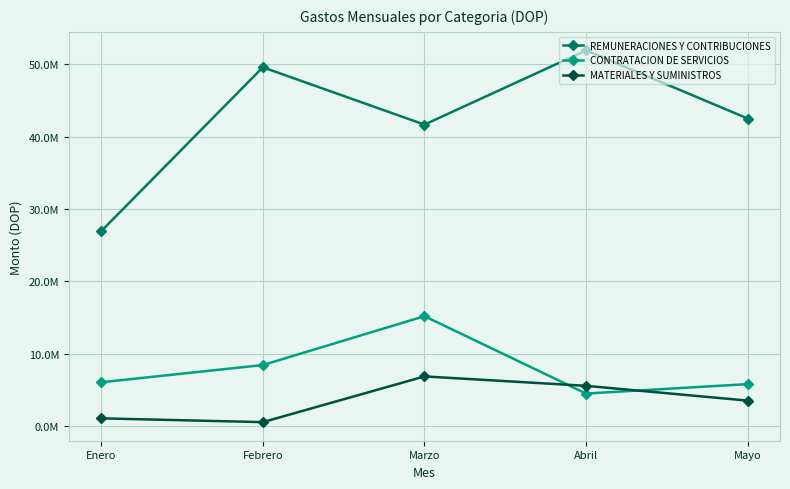

What is the total value across all series at Enero?

34024148.3